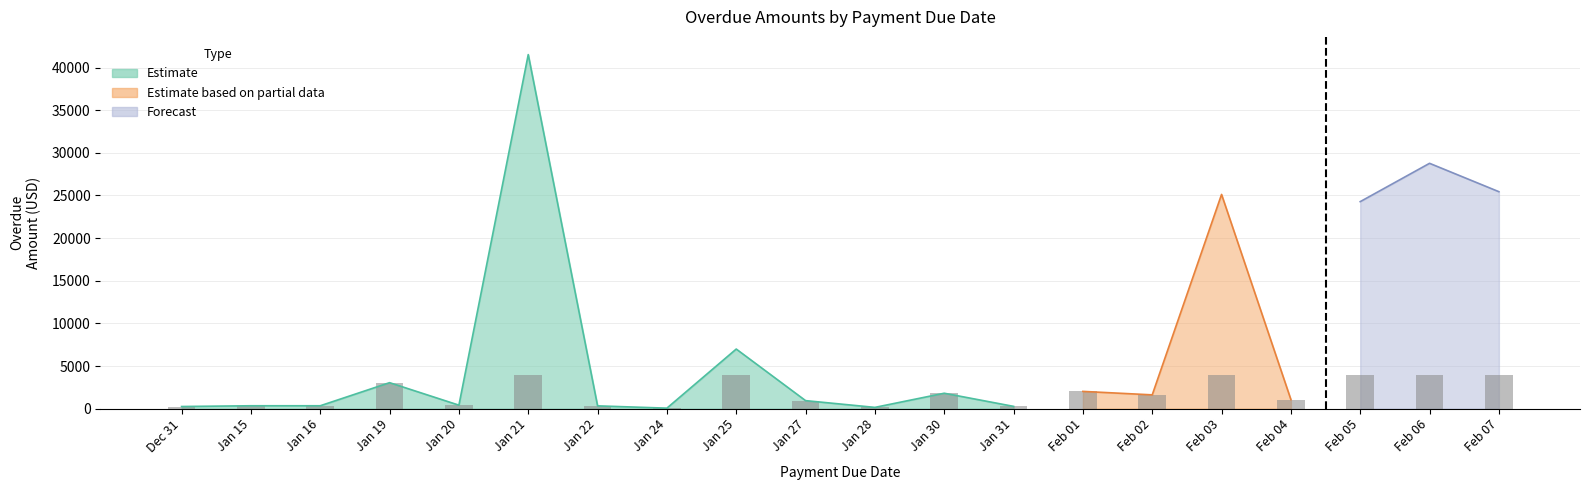

The value at Jan 22 is 125. True or false?

False